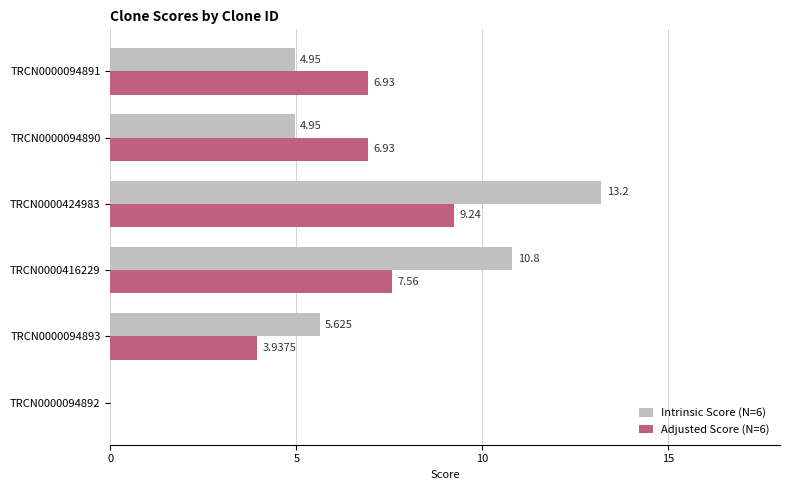

Reading right to left, extract all data points from this chart.

Intrinsic Score: 0.0	5.6	10.8	13.2	5.0	5.0
Adjusted Score: 0.0	3.9	7.6	9.2	6.9	6.9